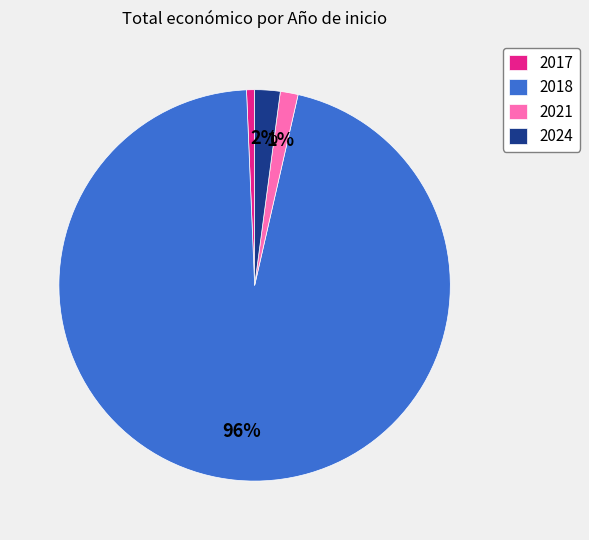

True or false: 2018 accounts for 41% of the total.

False